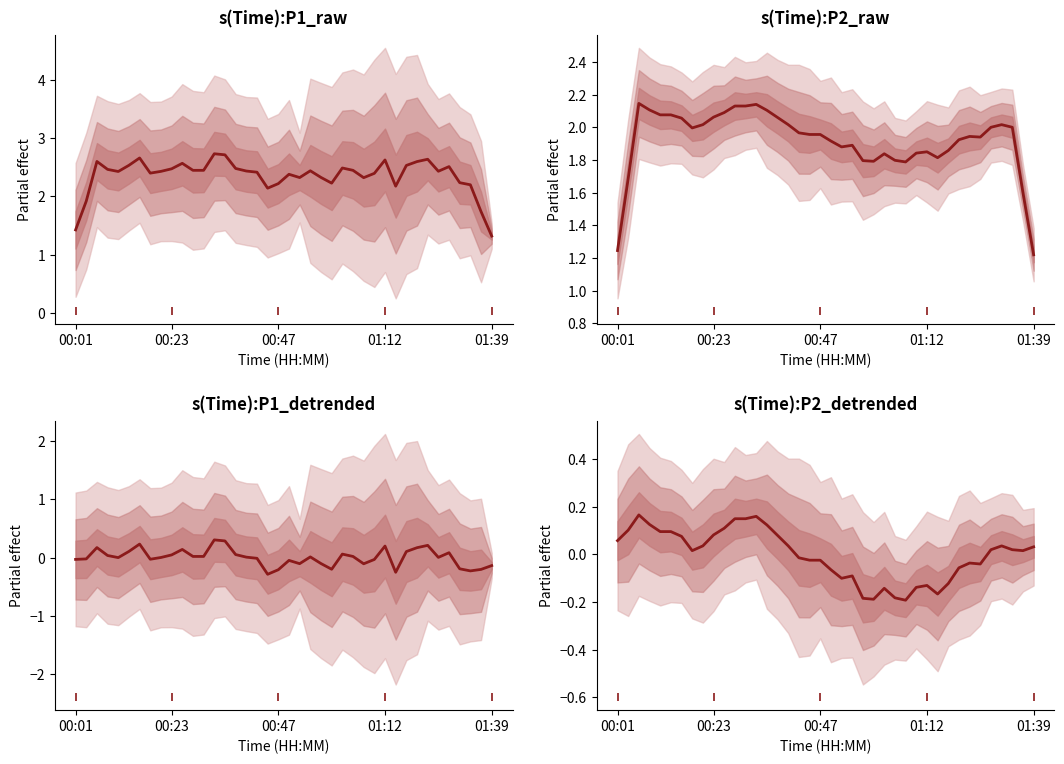

What is the minimum value for P1 (PM2.5) — Sensor 53594?

1.3